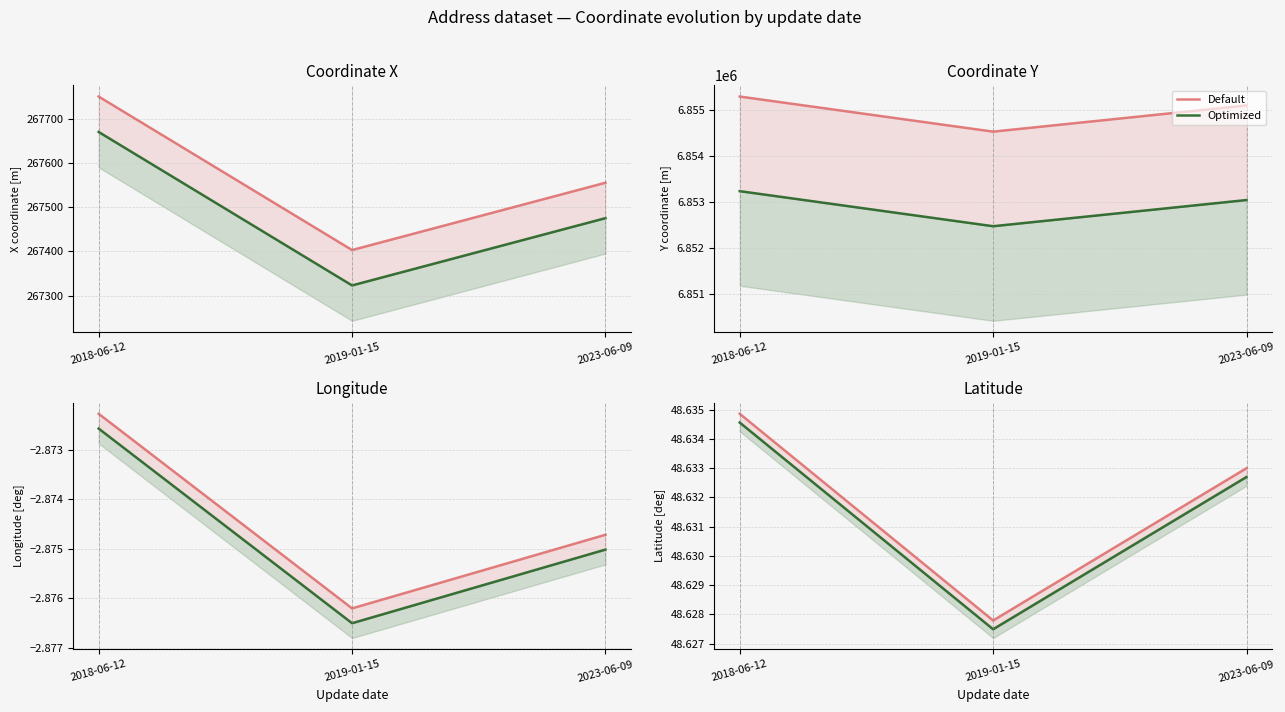

What is the approximate value of Optimized at 2019-01-15?

48.6